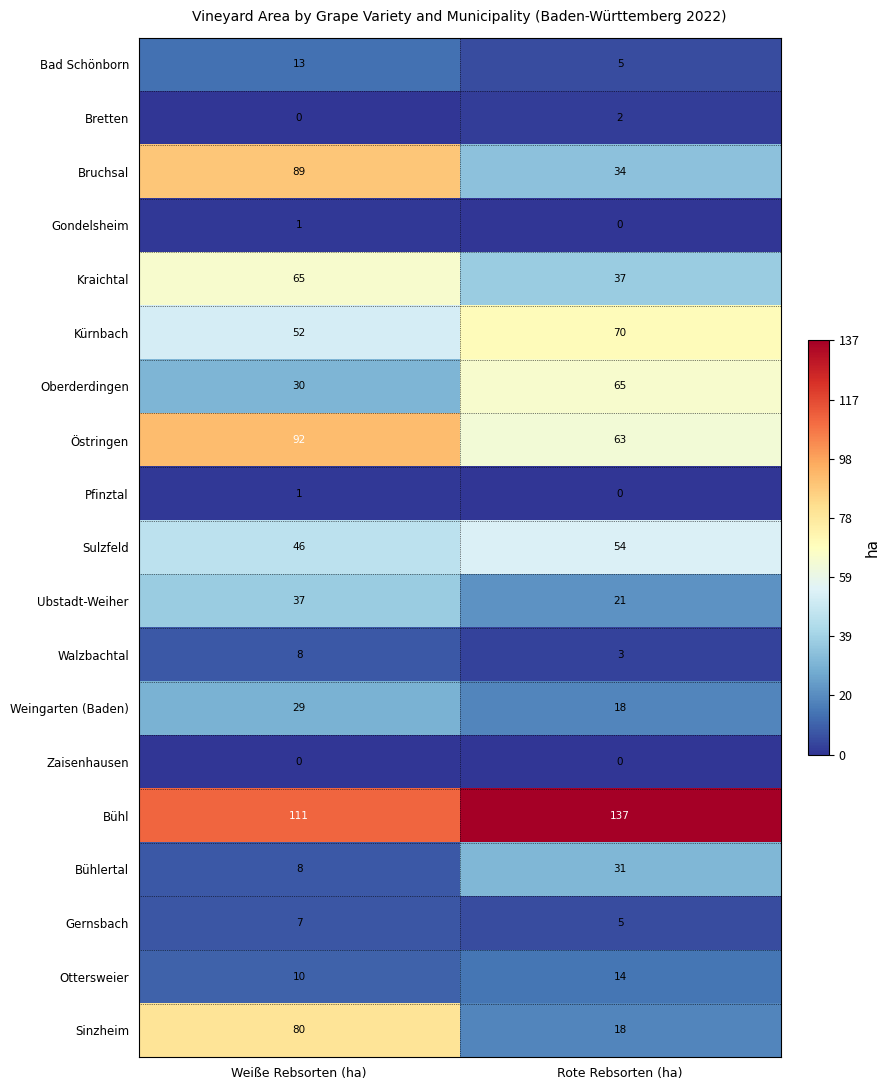

Which series has the largest total across all categories?

Bühl